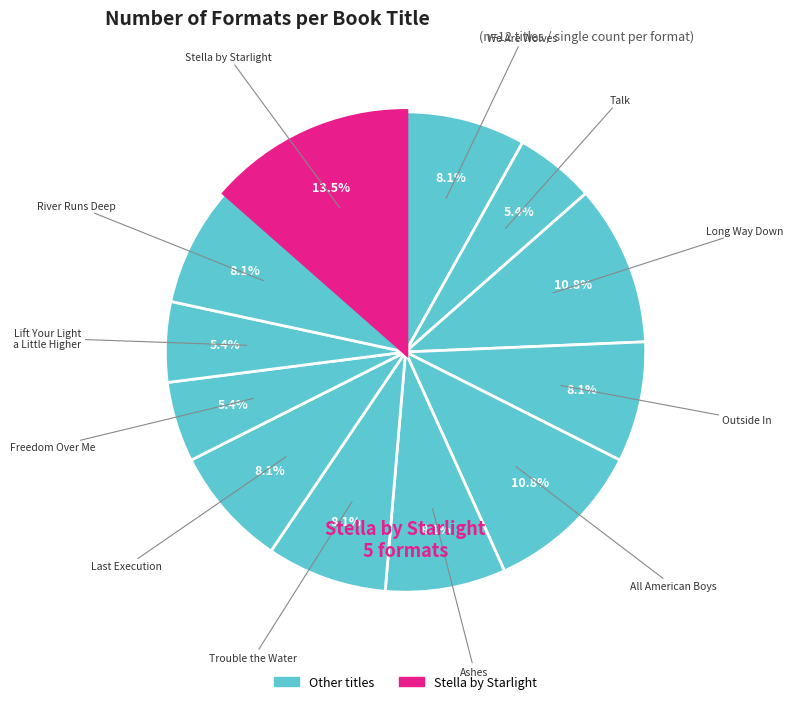

How many segments does this pie chart have?

12